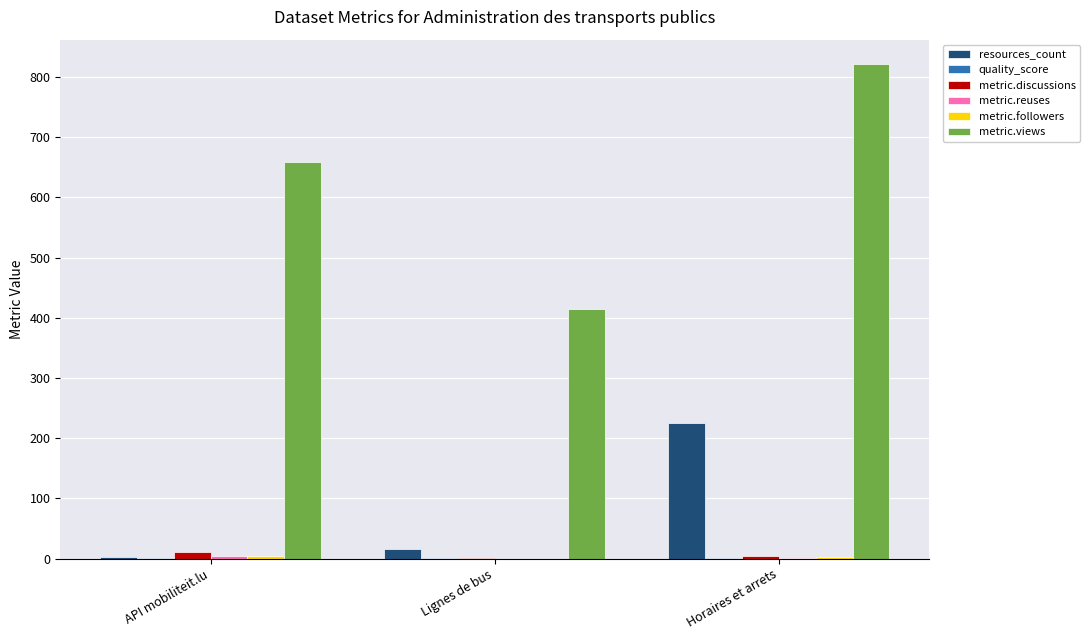

How many distinct data groups are displayed?

6